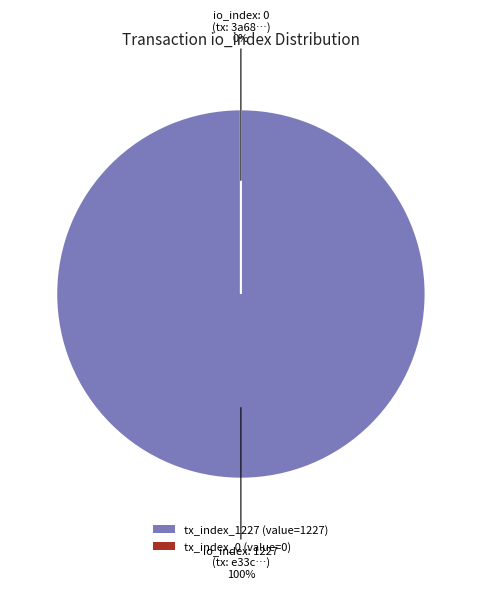

To the nearest percent, what is the difference between the largest and smallest slice percentages?

100%